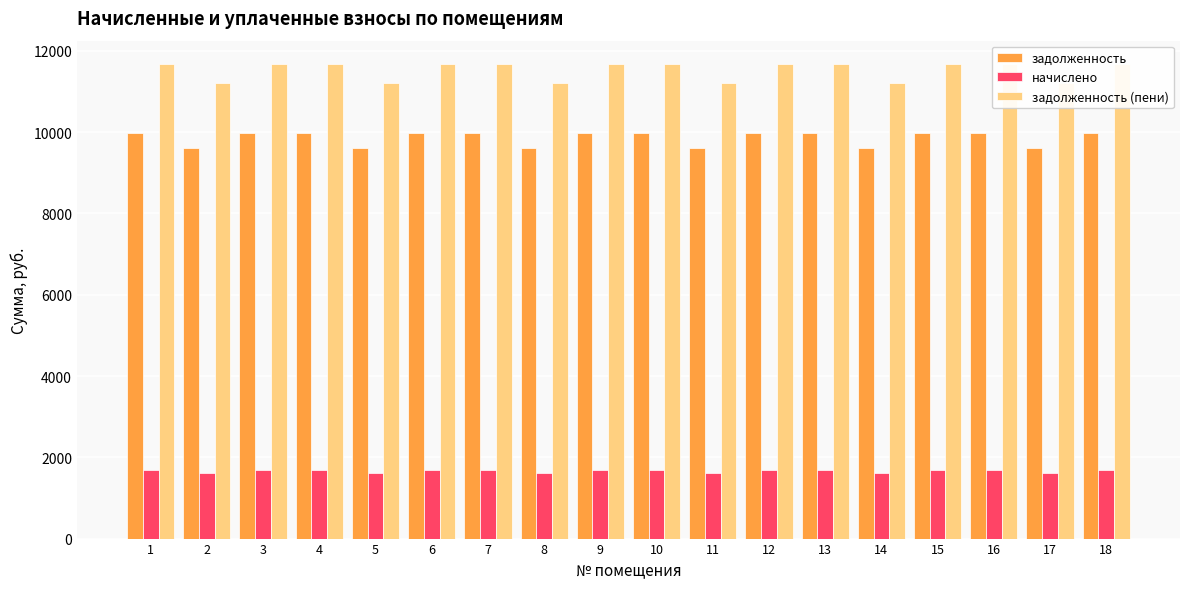

What is the smallest value displayed?

1620.0